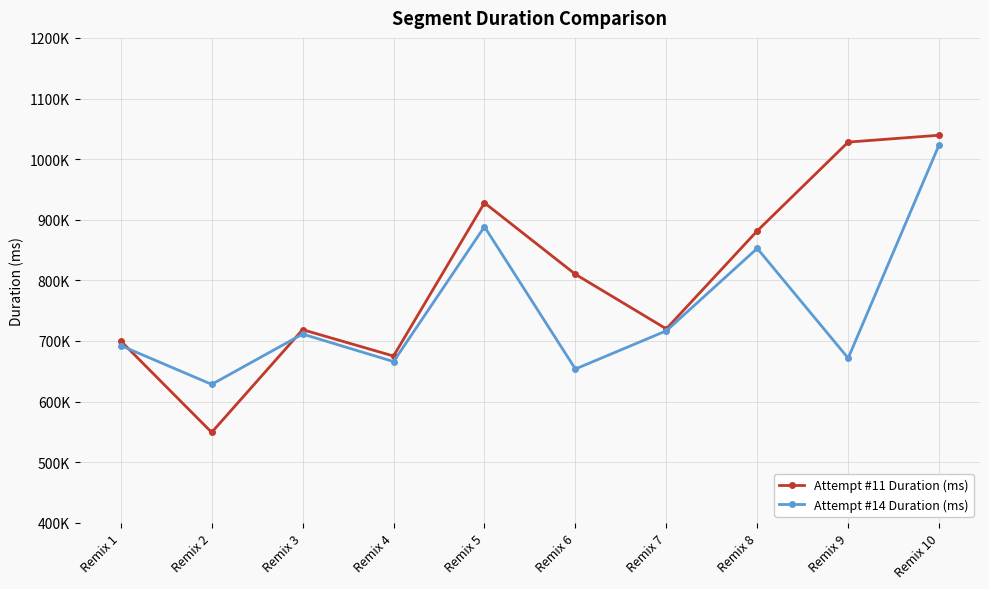

The value of Attempt #11 Duration (ms) at Remix 6 is 810013. True or false?

True